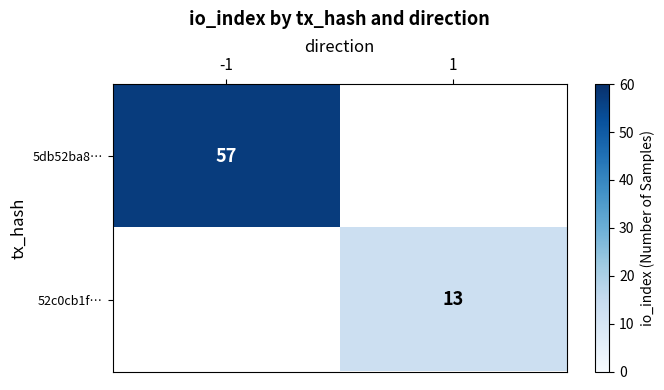

True or false: 52c0cb1f… has a value of 13 at 1.

True